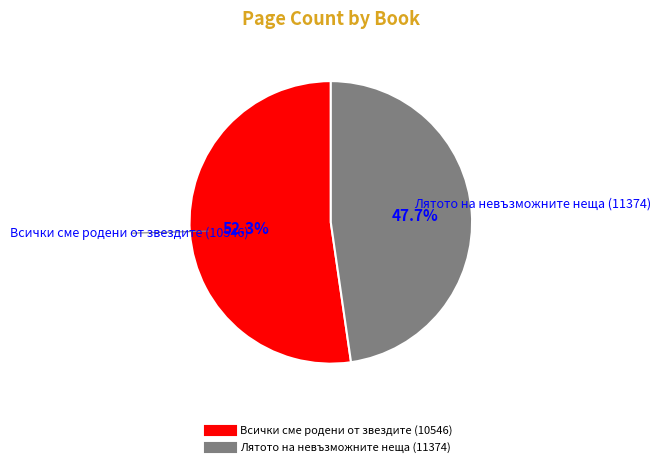

Is there any slice that represents more than half of the pie?

Yes